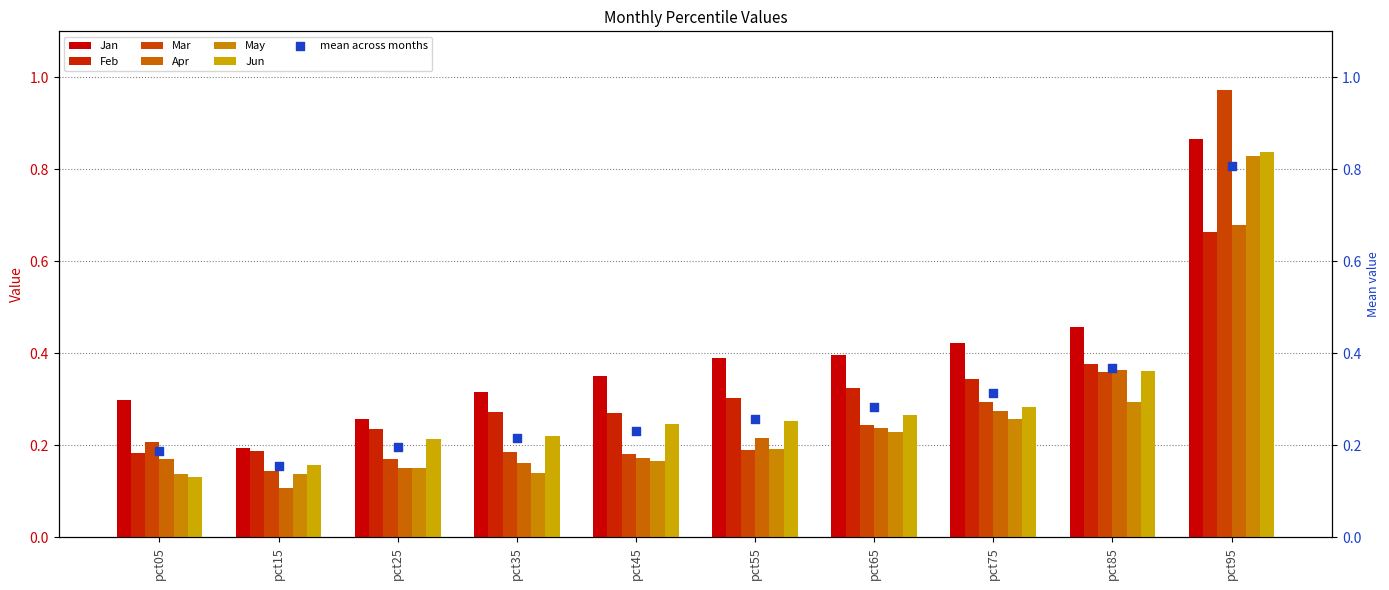

At which category is the sum across all series the highest?

pct95